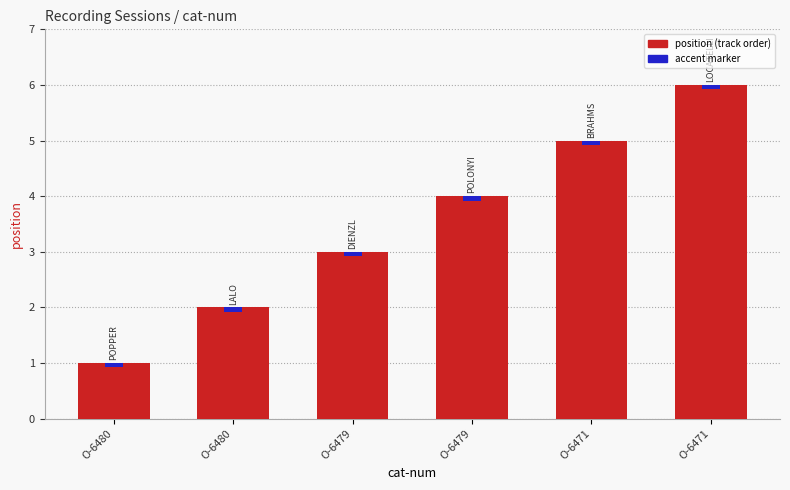

What is the sum of all values?

21